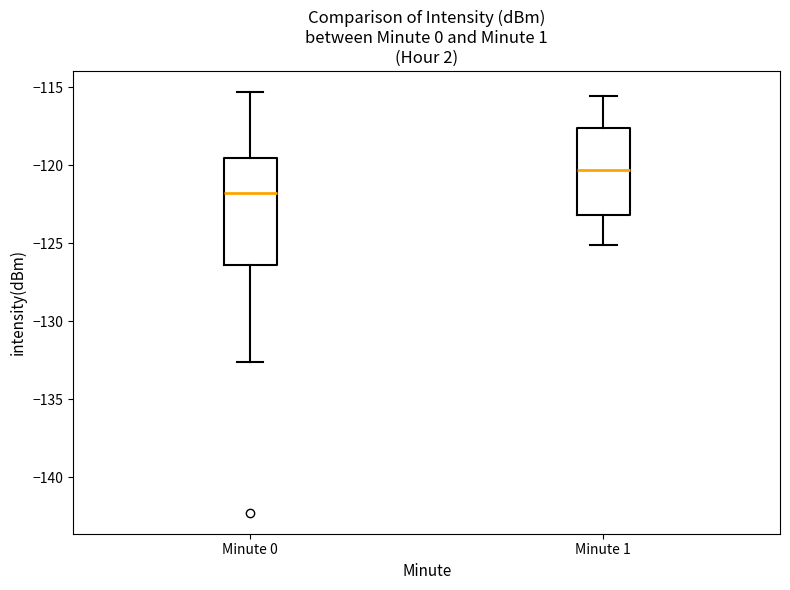

Which box's median line is the highest?

Minute 1